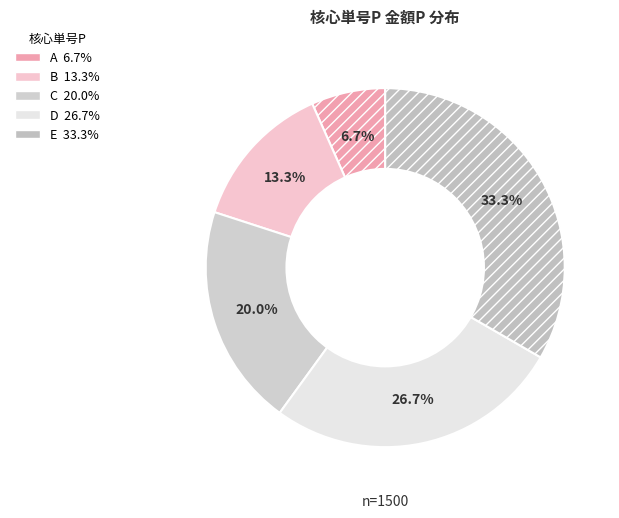

To the nearest percent, what is the difference between the D and B slice percentages?

13%